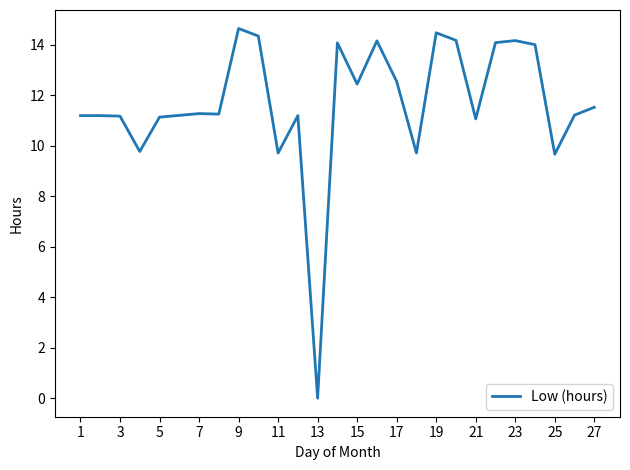

What is the maximum value shown in the chart?

14.6